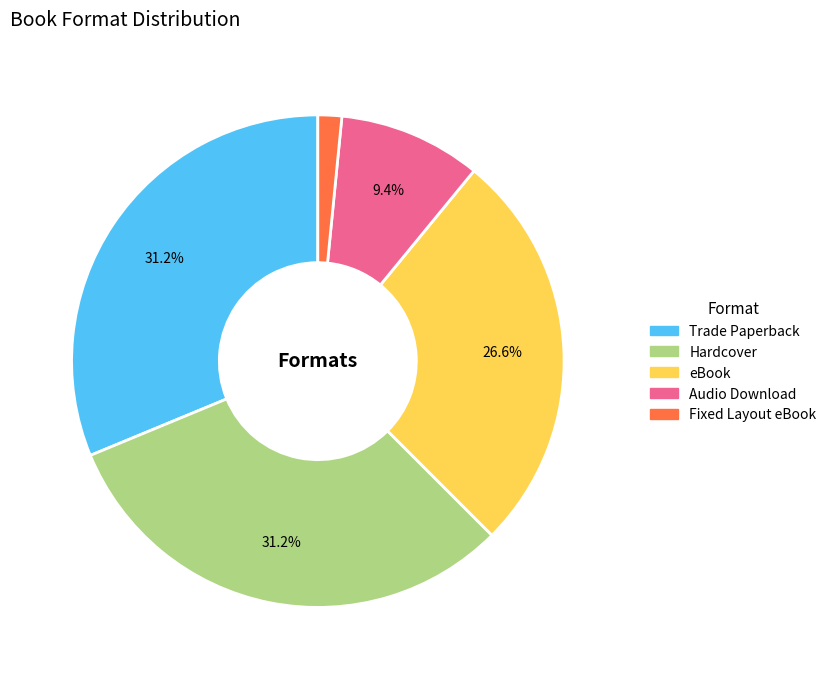

Is it true that Audio Download is 9% of the pie?

True